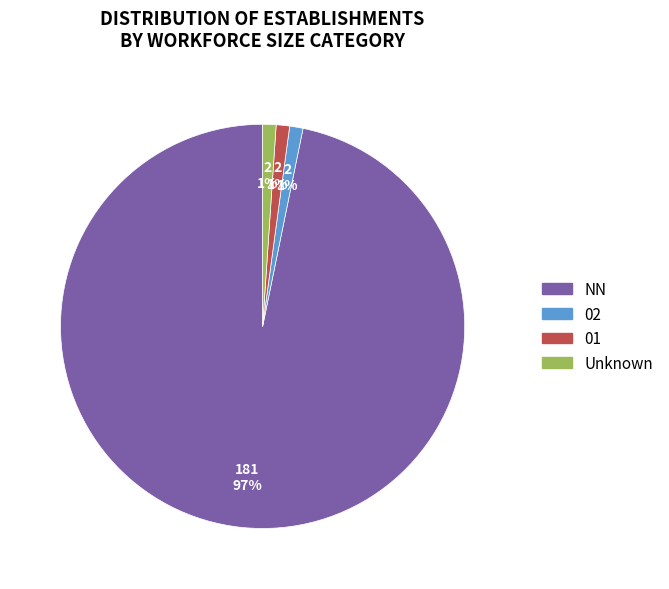

How many segments does this pie chart have?

4